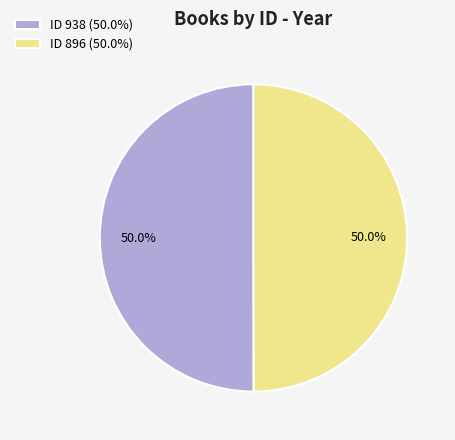

What percentage is NOT represented by ID 896 (50.0%)?

50.0%